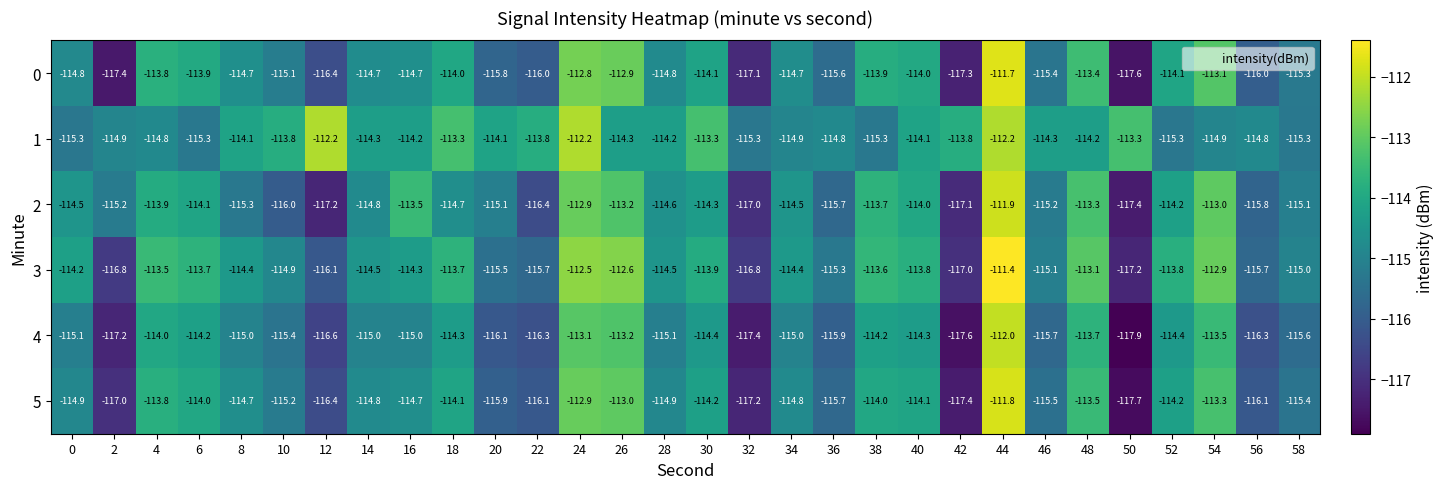

The value of 1 at 0 is -33.5. True or false?

False